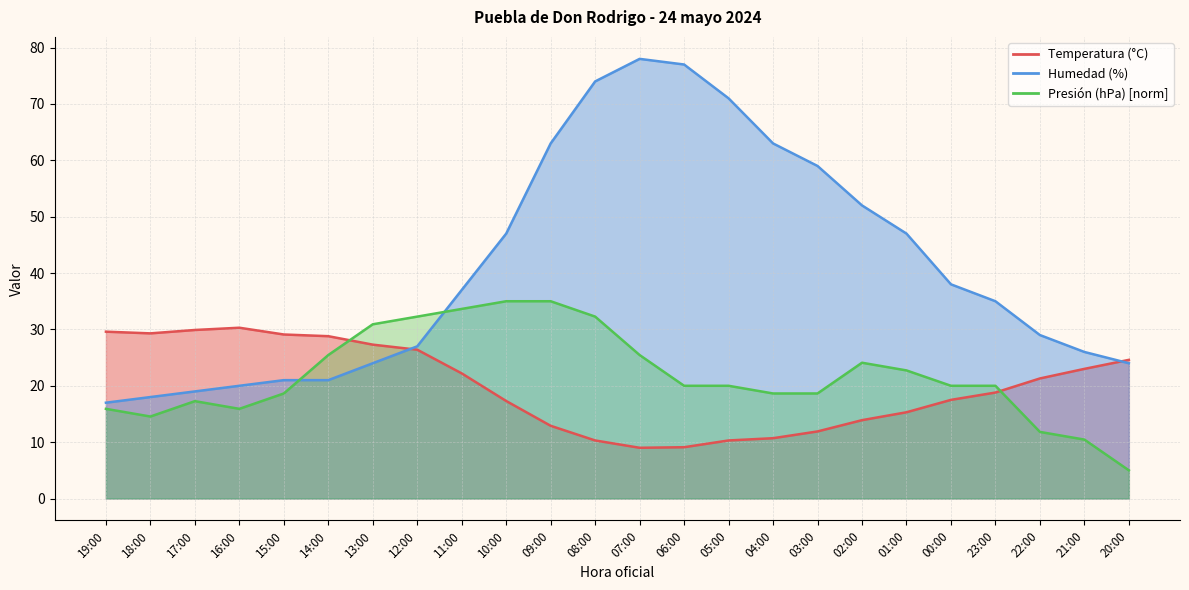

Where is the first local maximum for Humedad (%)?

07:00